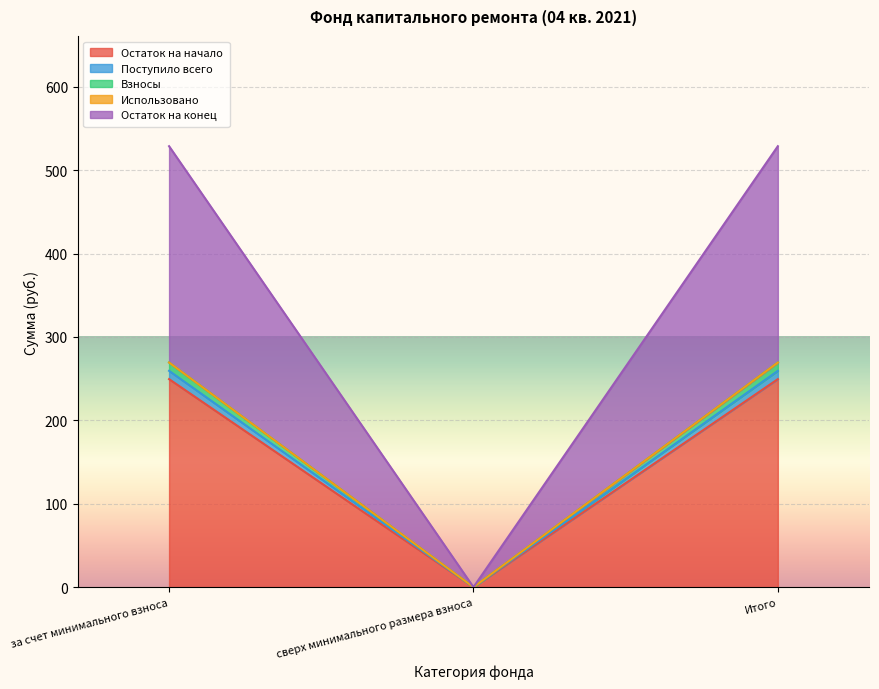

How many positive values does the Взносы series have?

2